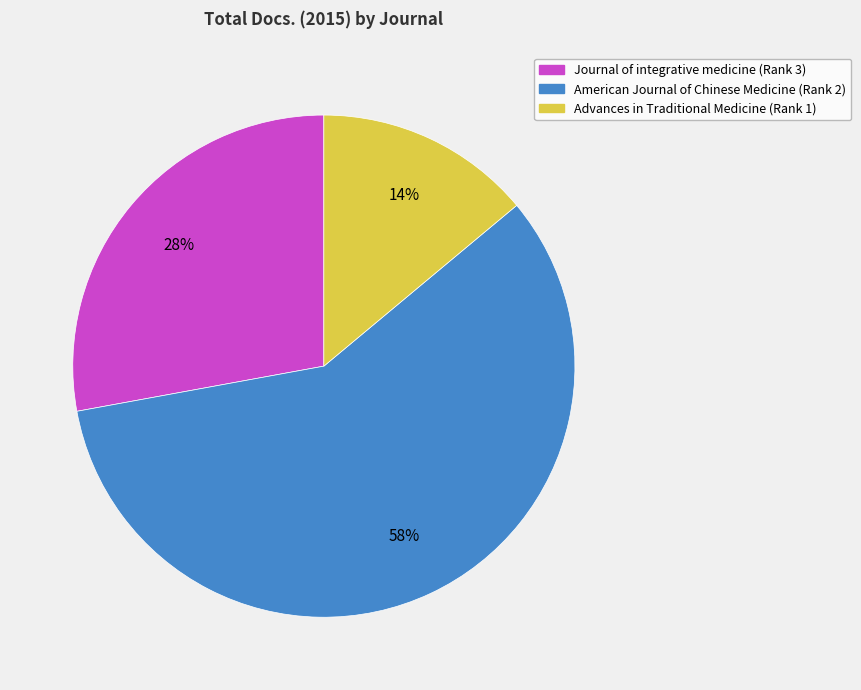

To the nearest percent, what is the average slice percentage?

33%